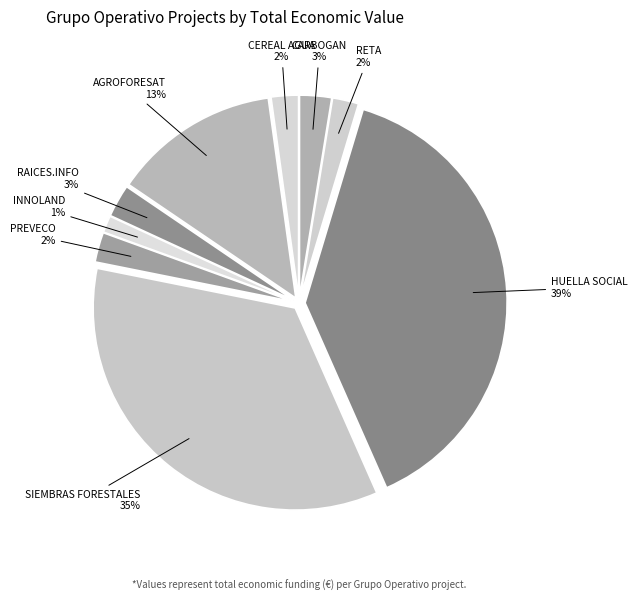

Is the sum of CARBOGAN and PREVECO greater than half?

No